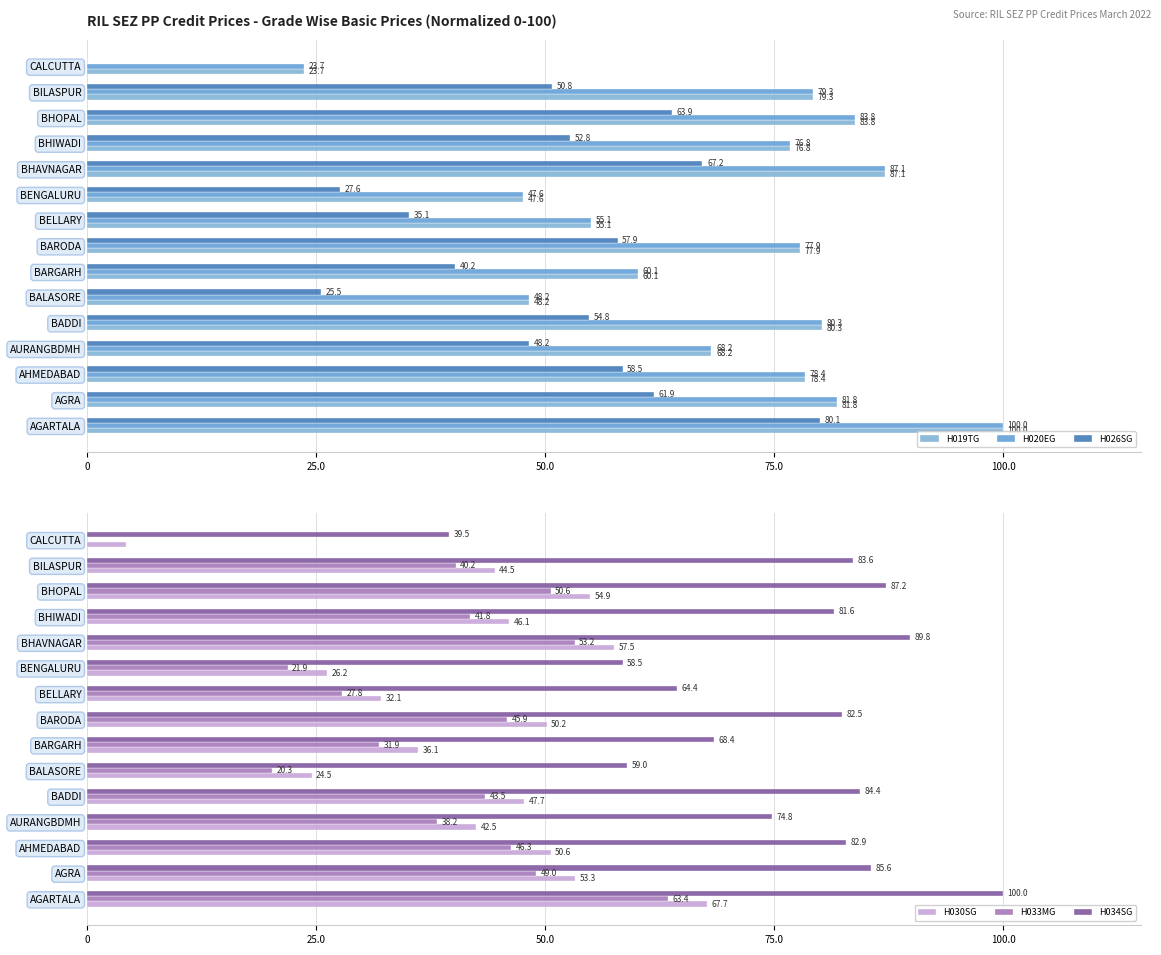

How many data points in H026SG are above 52?

8